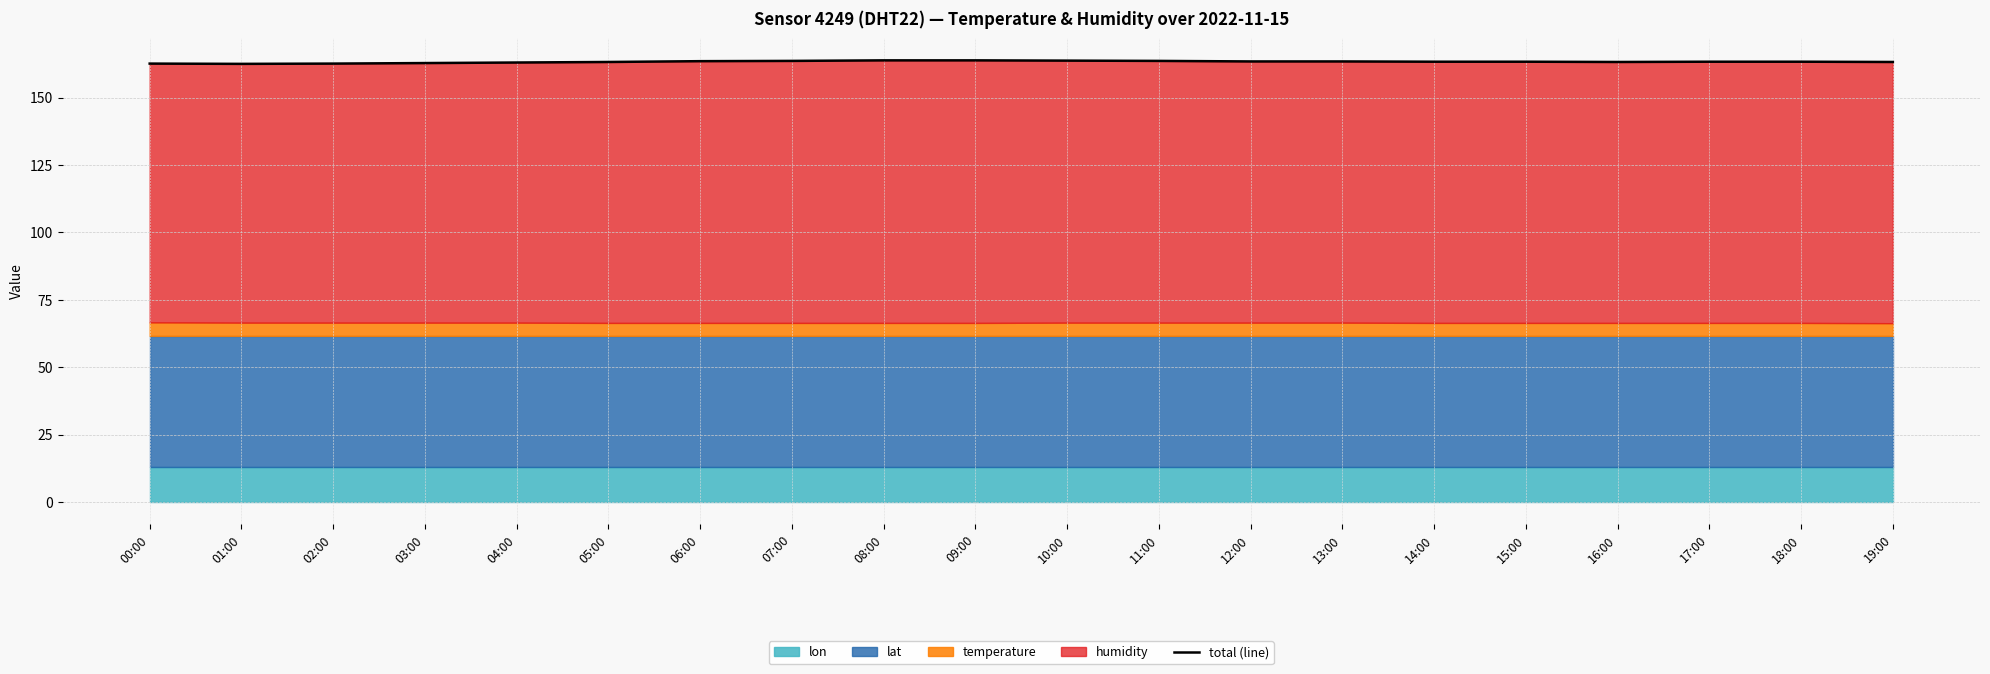

What is the label of the 5th point from the left?

04:00